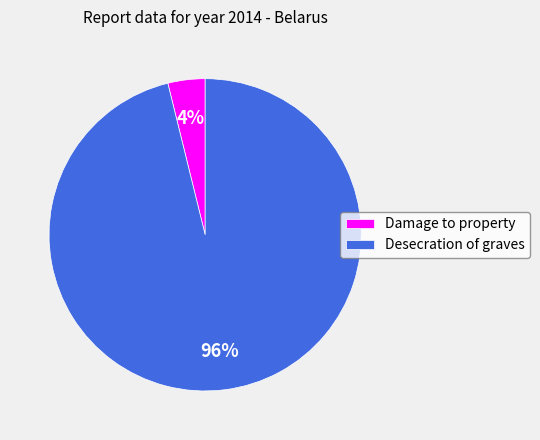

How many segments does this pie chart have?

2